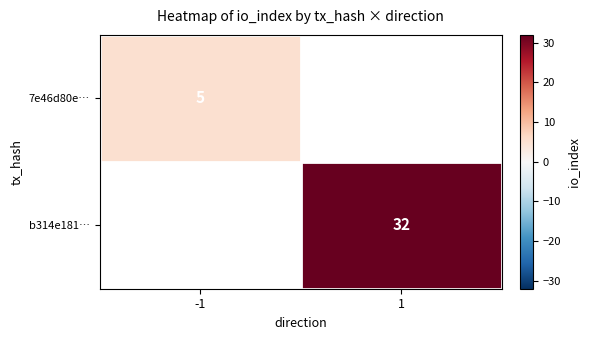

True or false: b314e181… has a value of 22 at 1.

False